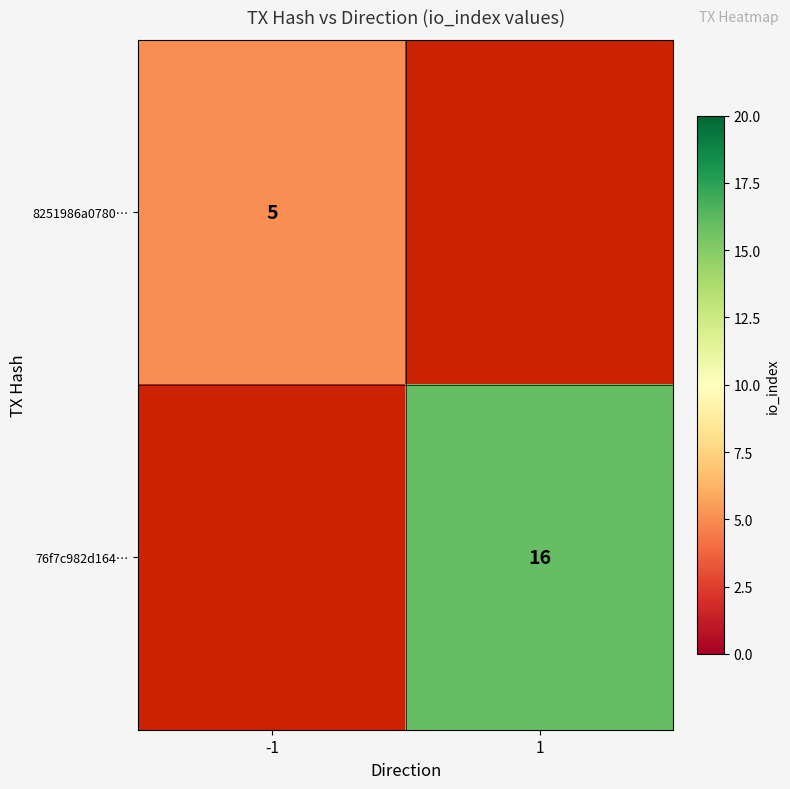

Is it true that 76f7c982d164… equals 28 at 1?

False